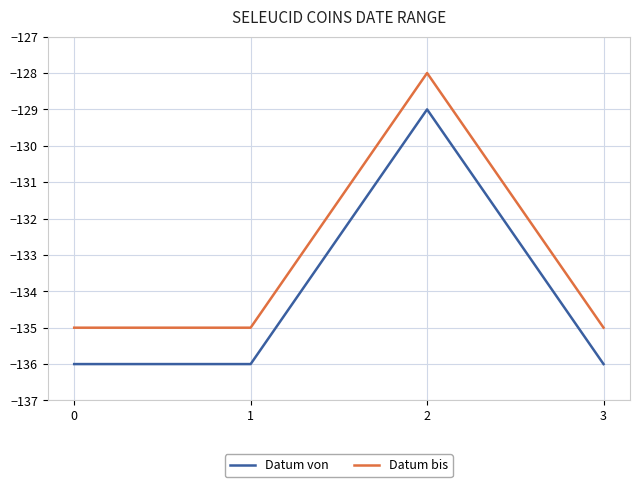

True or false: Datum bis and Datum von intersect in this chart.

False